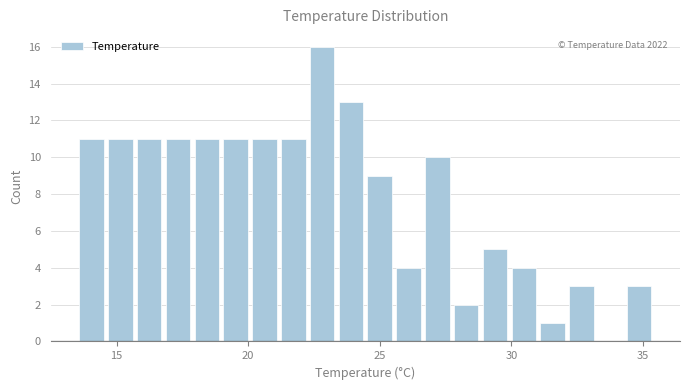

Read against the x-axis, roughly where is the centre of the tallest bar?

23.0